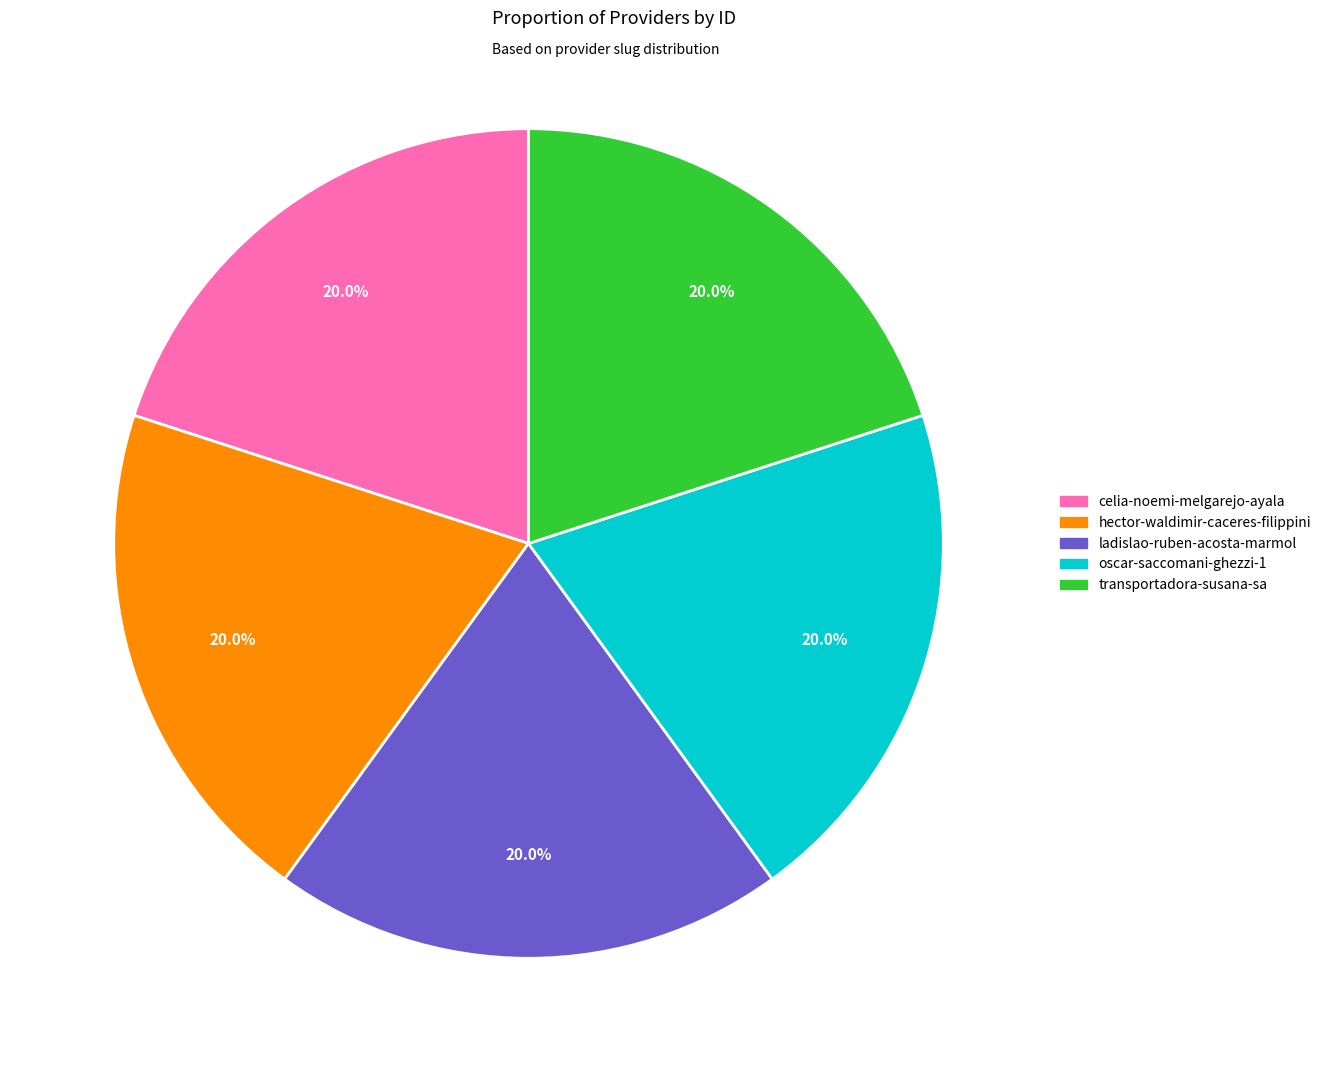

Does any single category account for the majority?

No